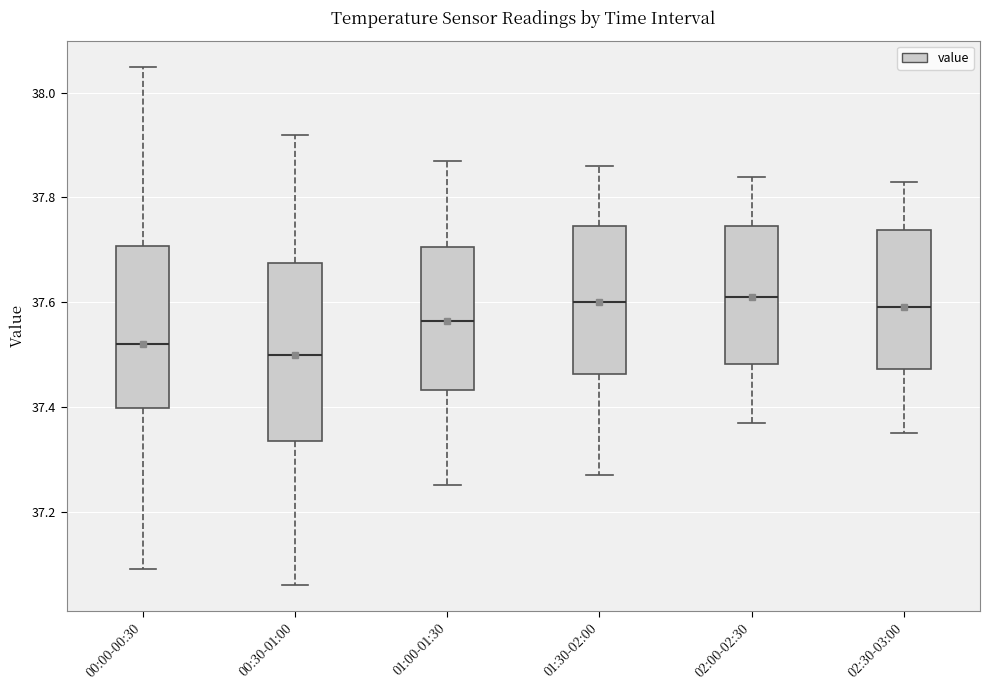

Which box is the tallest, from its lower edge to its upper edge?

00:30-01:00